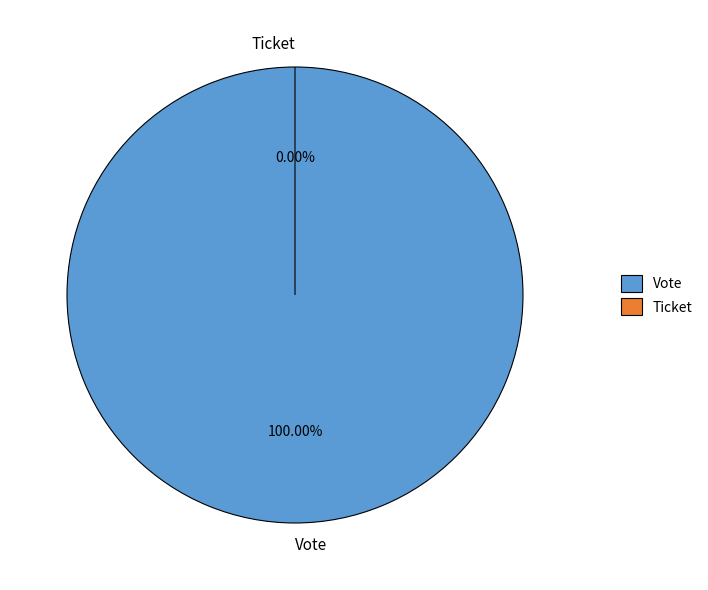

To the nearest percent, what is the difference between the largest and smallest slice percentages?

100%